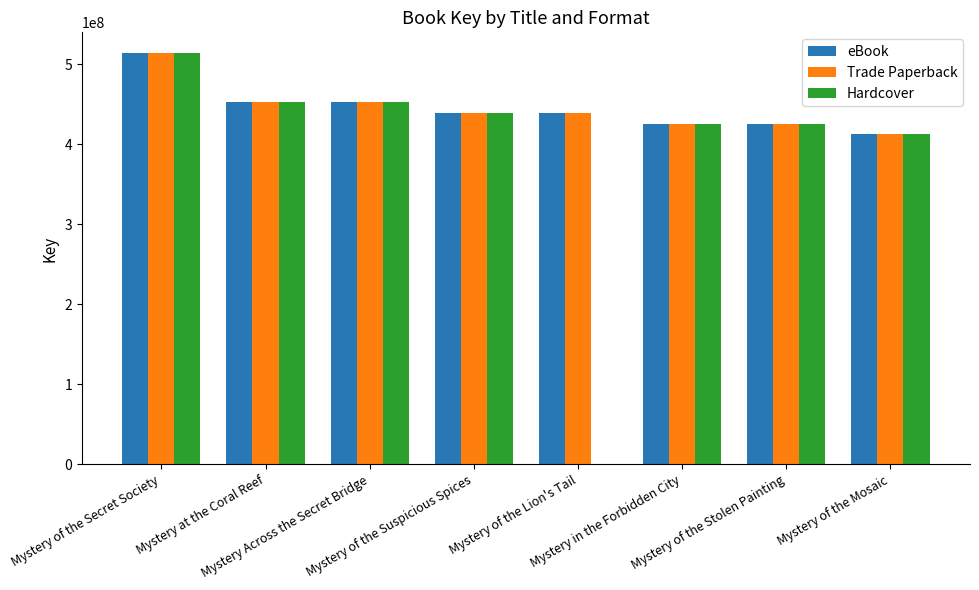

What is the sum of the Trade Paperback values at Mystery of the Suspicious Spices and Mystery in the Forbidden City?

865038033